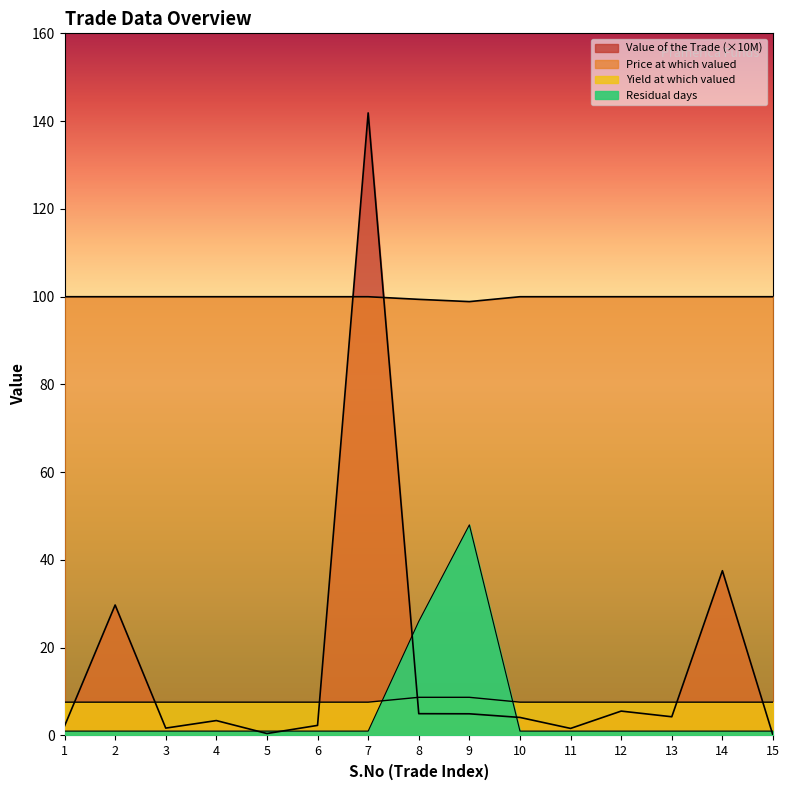

Between which two adjacent categories do Value of the Trade and Residual days first intersect?

4 and 5